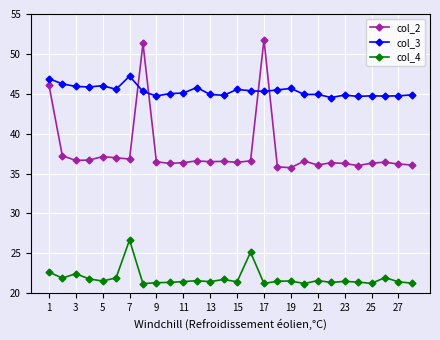

What is the difference between the maximum and second lowest values in the col_4 series?

5.5